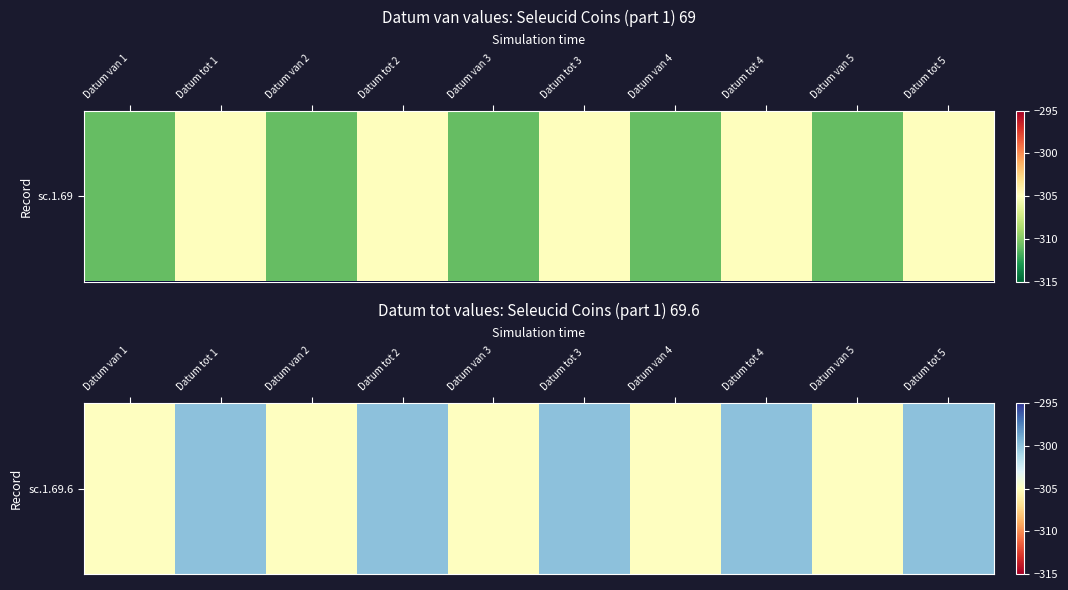

What is the average value?

-302